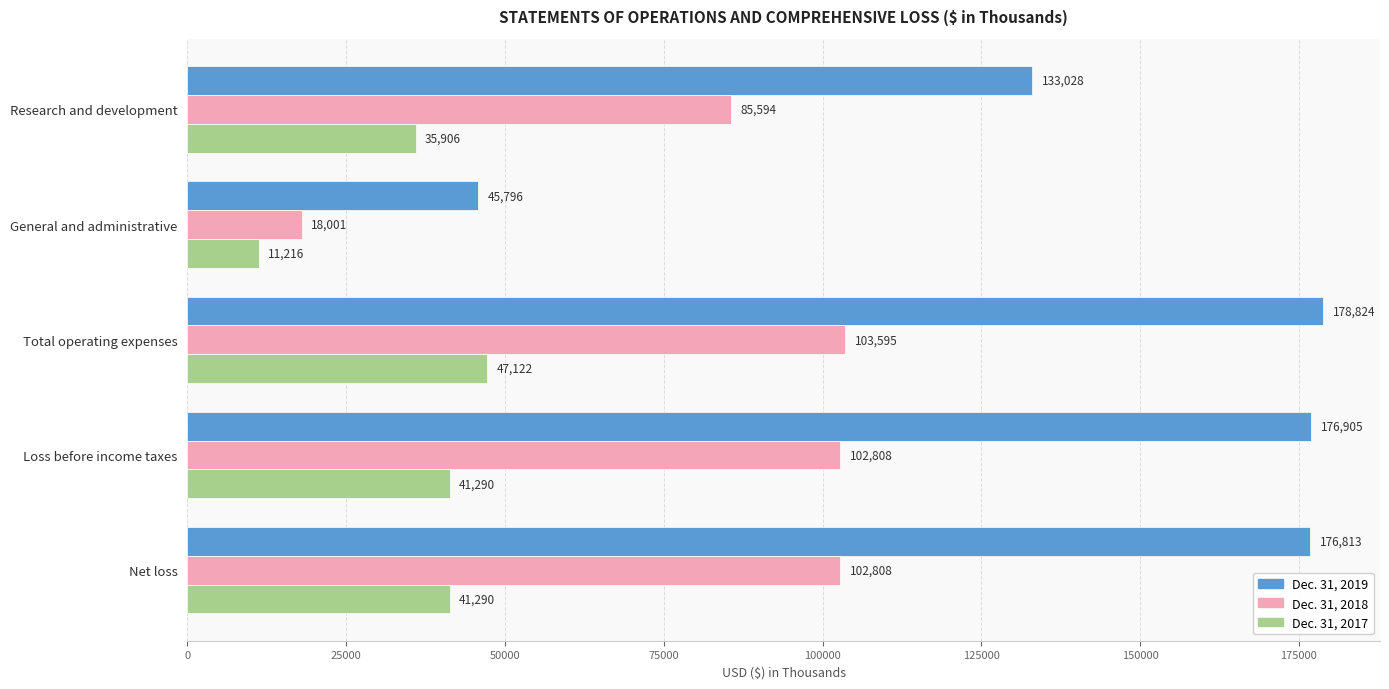

List the series in order of their overall mean, lowest first.

Dec. 31, 2017, Dec. 31, 2018, Dec. 31, 2019